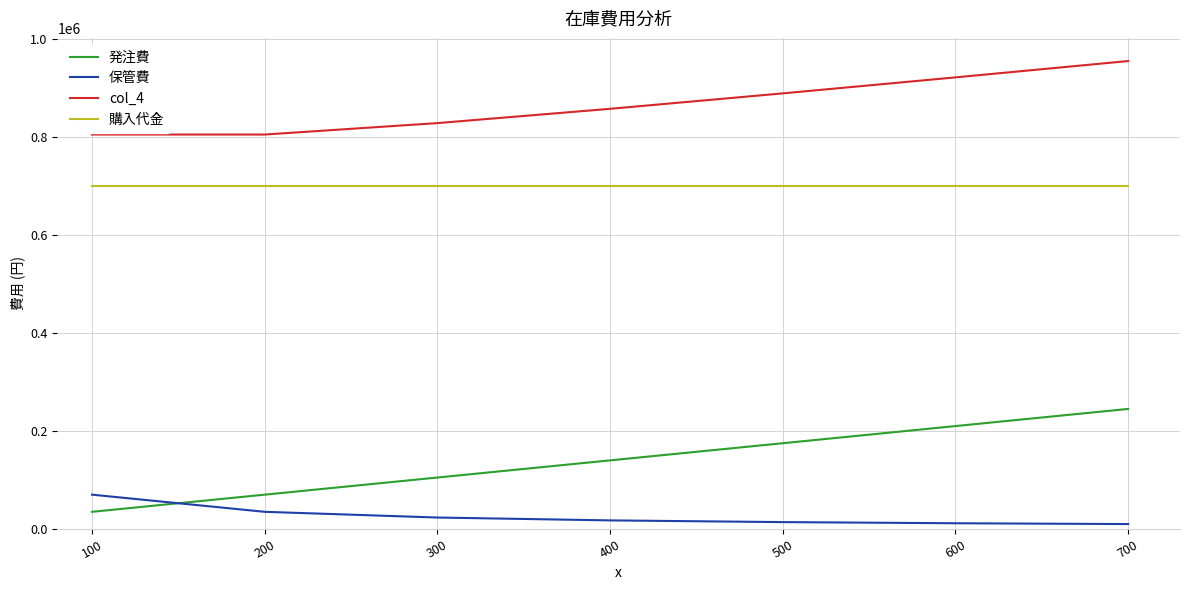

What is the minimum value shown in the chart?

10000.0